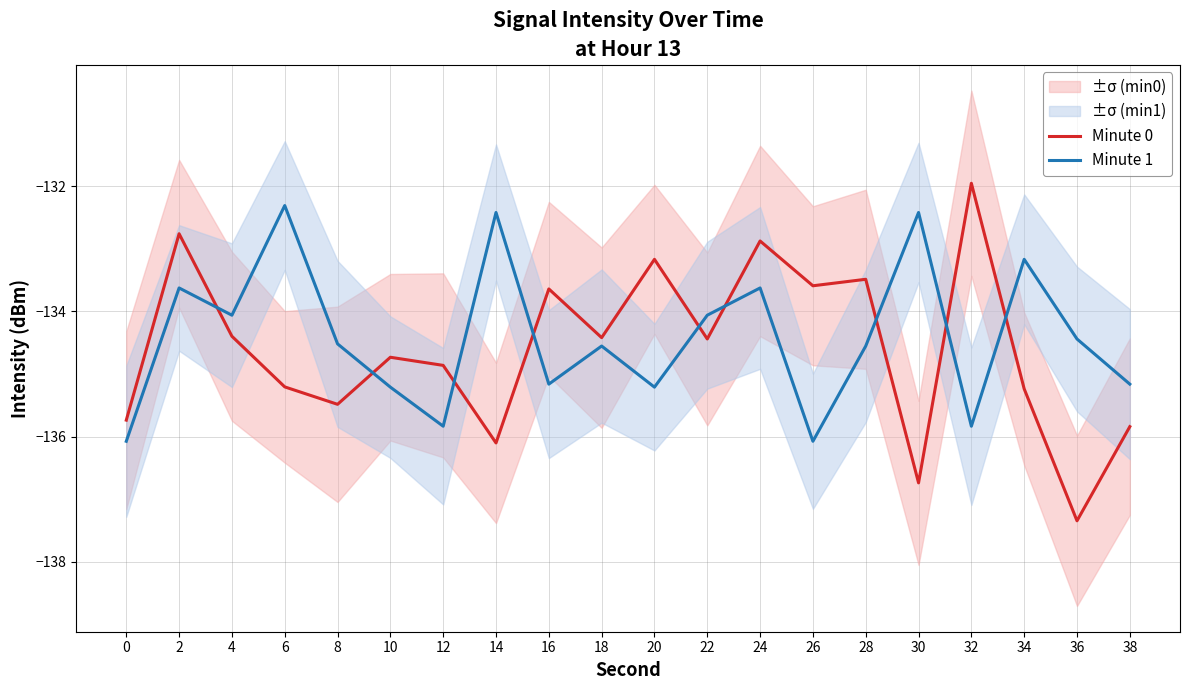

How many distinct data groups are displayed?

2